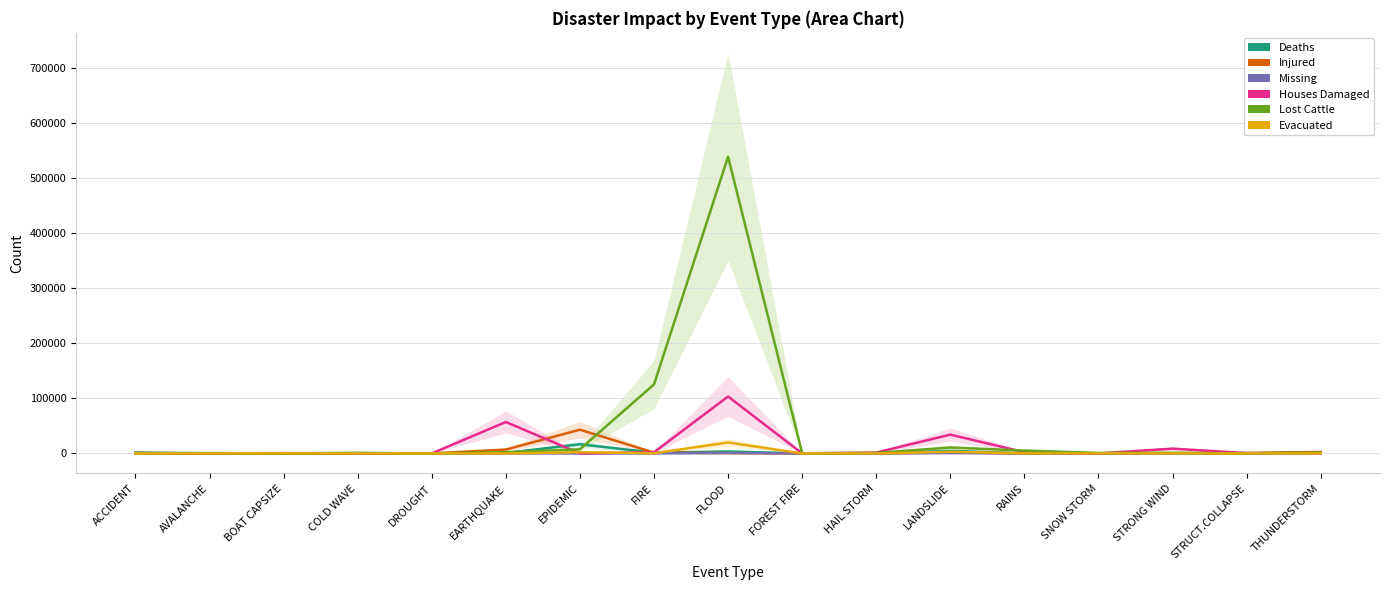

Where does the Deaths series first go above 426?

ACCIDENT